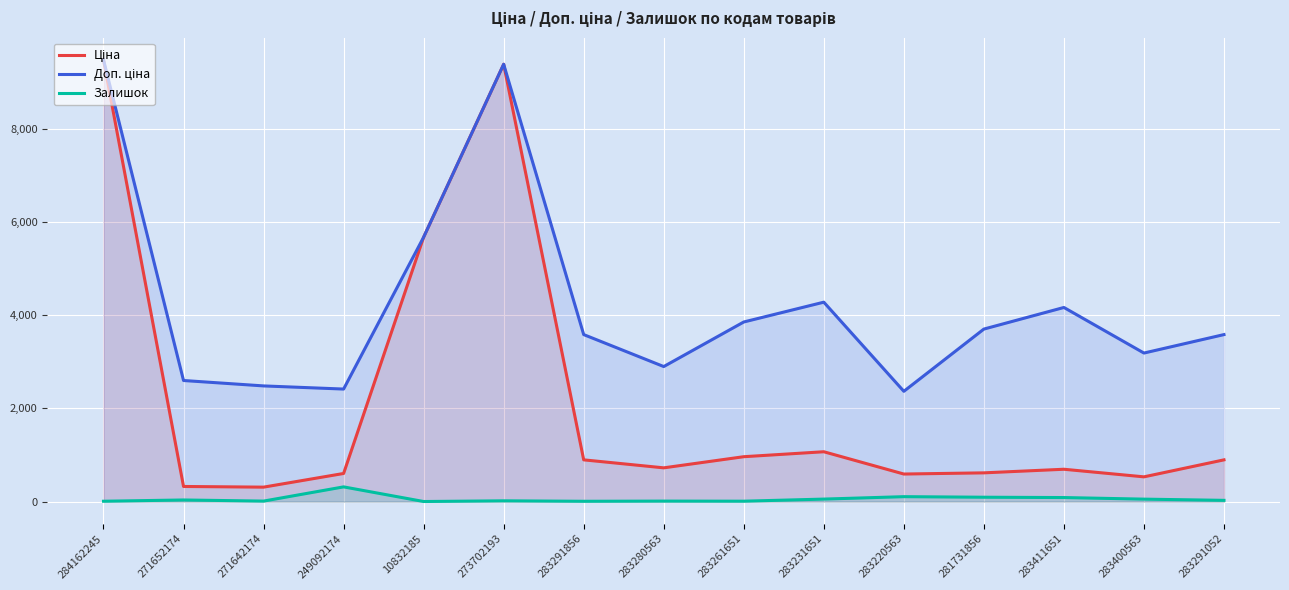

Reading left to right, extract all data points from this chart.

Ціна: 9480.1	324.8	310.3	603.7	5673.8	9384.0	895.9	724.5	963.5	1069.8	591.6	617.0	694.3	531.3	895.9
Доп. ціна: 9480.1	2598.3	2482.4	2414.8	5673.8	9384.0	3583.6	2897.8	3854.0	4279.1	2366.5	3701.9	4165.6	3187.6	3583.6
Залишок: 8.0	35.0	11.0	316.0	2.0	17.0	7.0	11.0	9.0	54.0	106.0	94.0	87.0	53.0	27.0